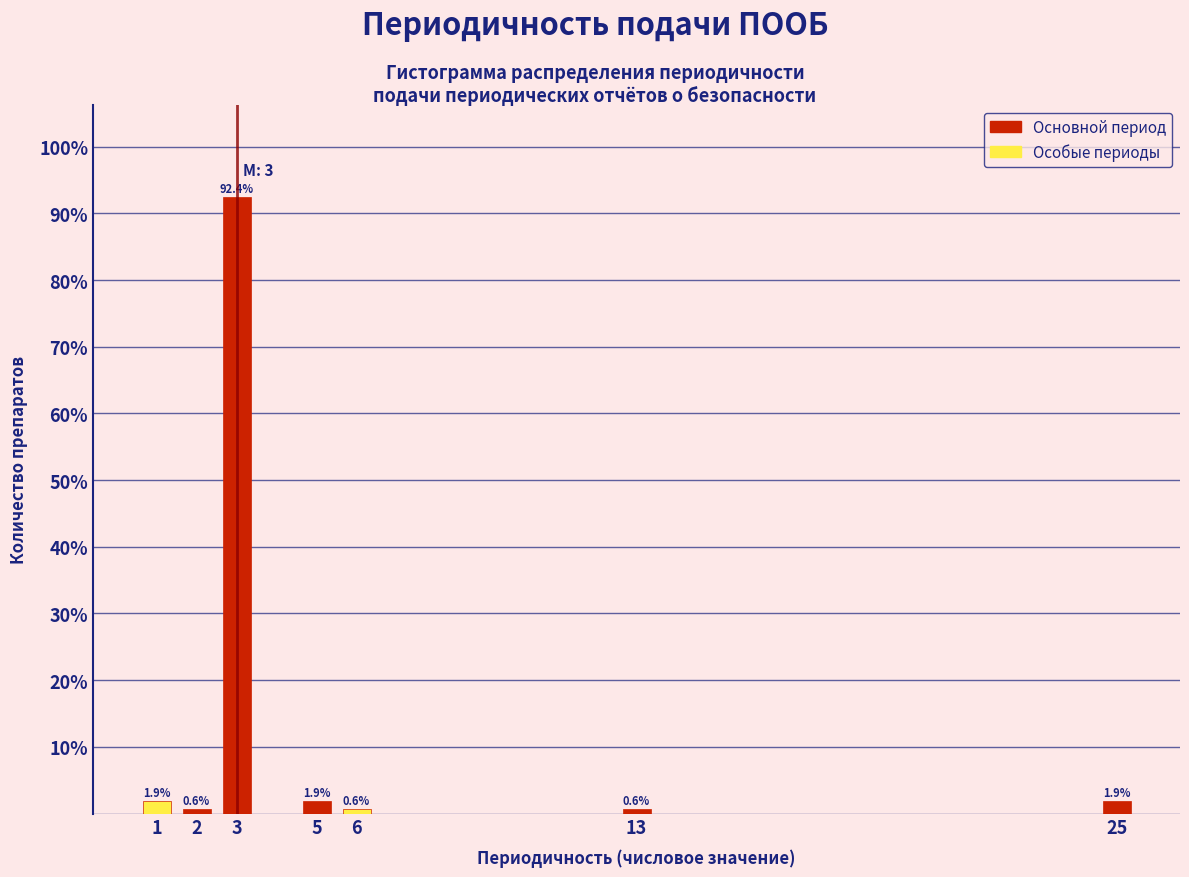

Reading left to right, transcribe all the data shown in this chart.

1.9	0.6	92.4	1.9	0.6	0.6	1.9